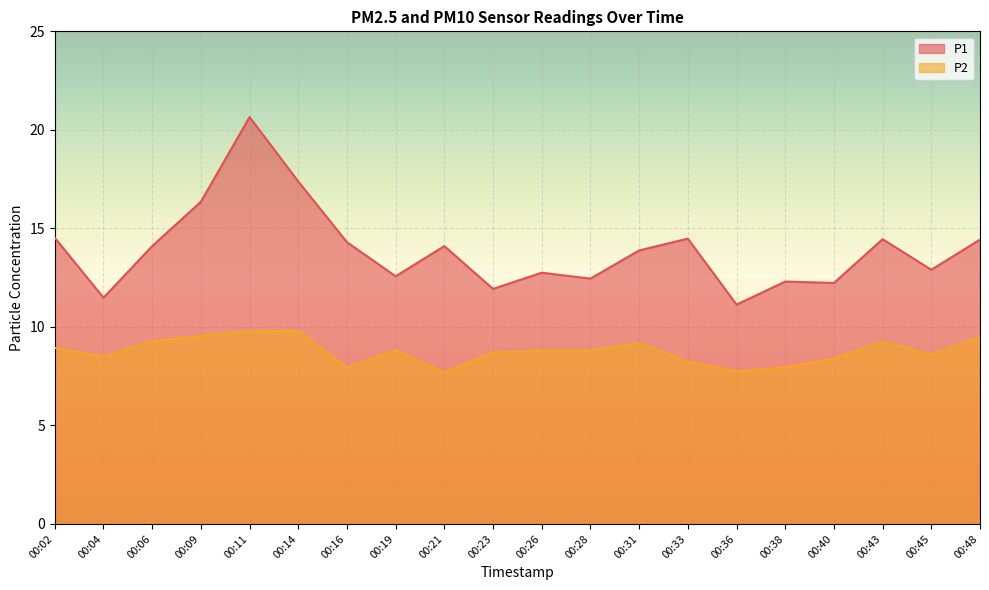

True or false: P1 has a value of 22.0 at 00:19.

False